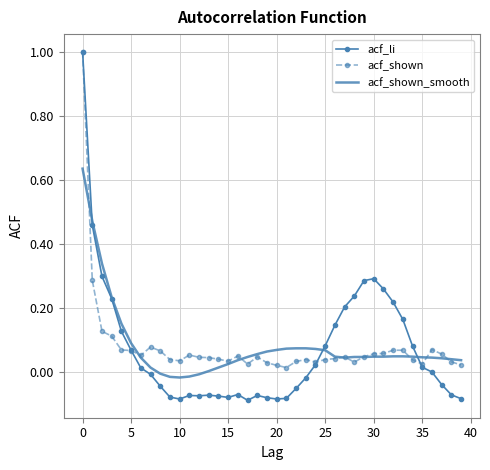

What is the greatest value displayed?

1.0